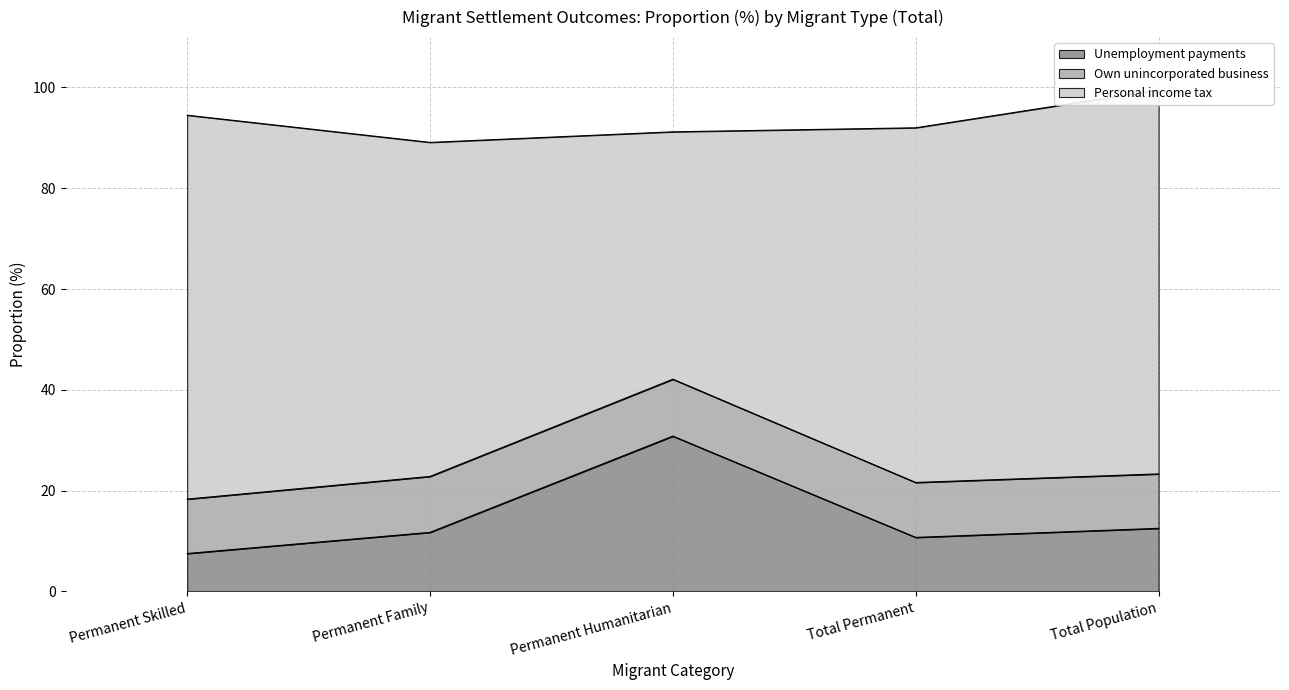

At Total Permanent, list the series in order from largest to smallest.

Personal income tax, Own unincorporated business, Unemployment payments